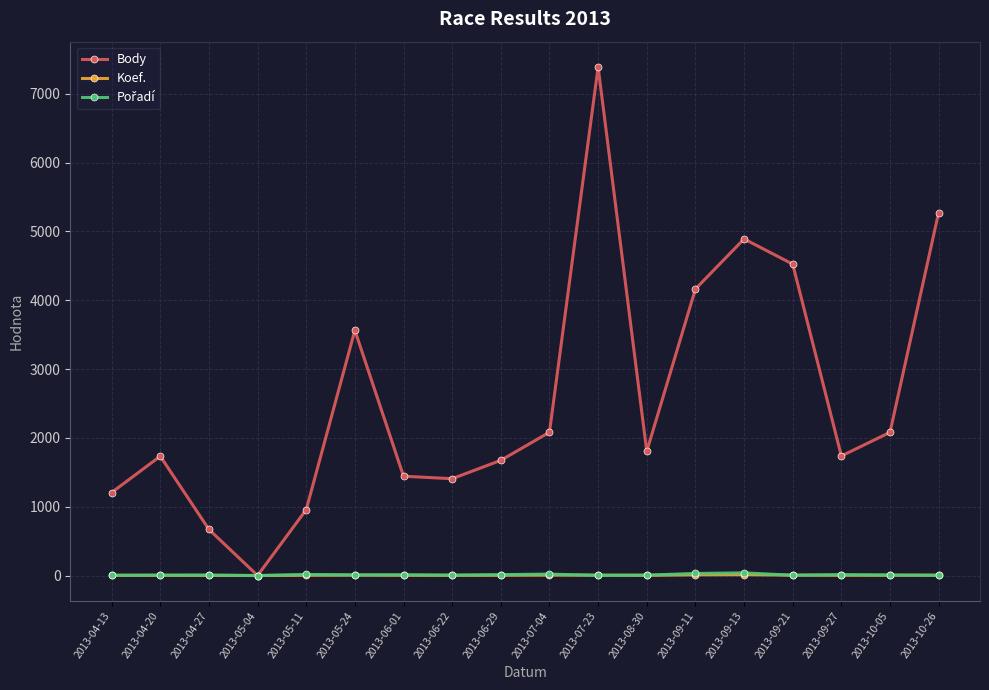

Where is the first local minimum for Body?

2013-05-04